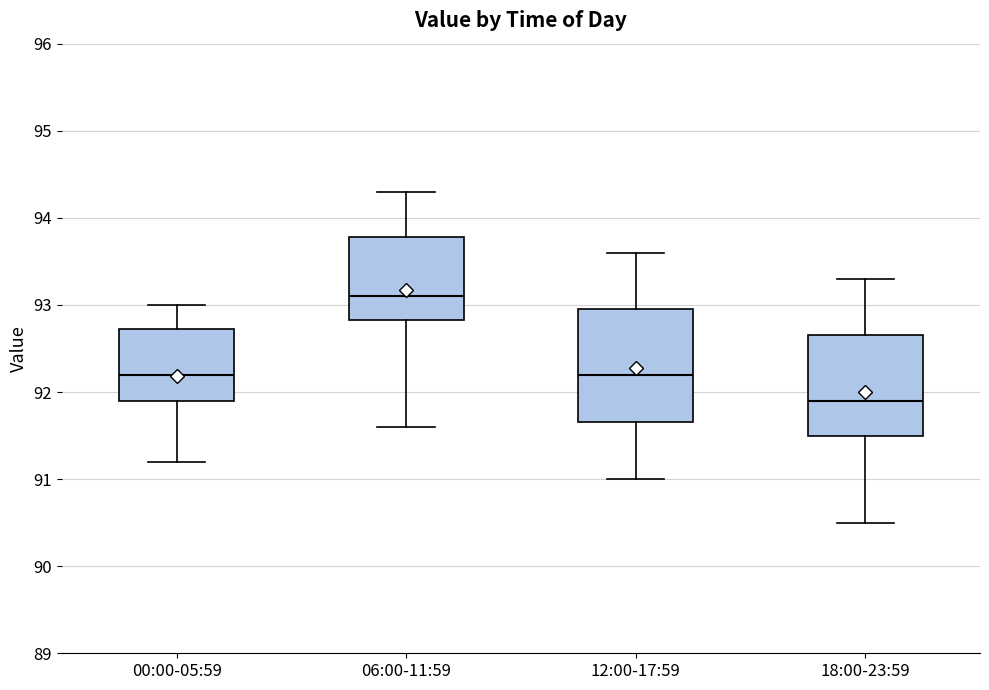

Reading left to right, read every box against the y-axis: the position of its median line, the range the box covers, and the ends of its whiskers. The values are not printed on the chart, so give them approximately, as read against the axis.

00:00-05:59: median 92.2, box 91.9 to 92.7, whiskers 91.2 to 93.0
06:00-11:59: median 93.1, box 92.8 to 93.8, whiskers 91.6 to 94.3
12:00-17:59: median 92.2, box 91.7 to 93.0, whiskers 91.0 to 93.6
18:00-23:59: median 91.9, box 91.5 to 92.7, whiskers 90.5 to 93.3